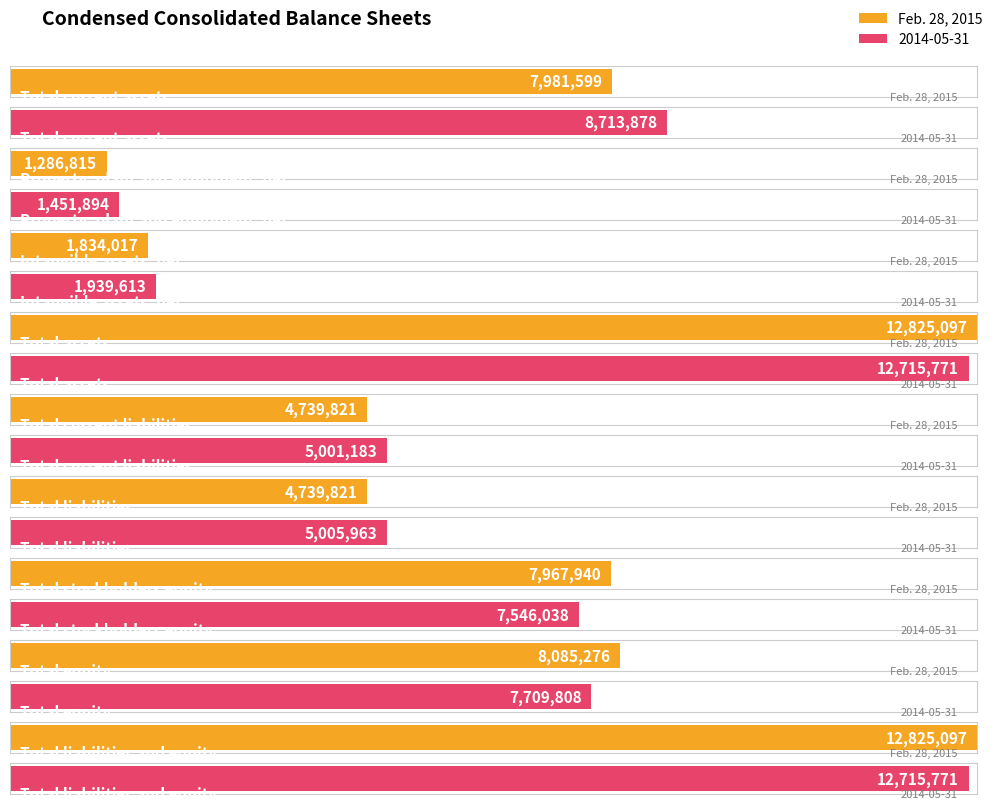

Which series has the widest spread of values?

Feb. 28, 2015